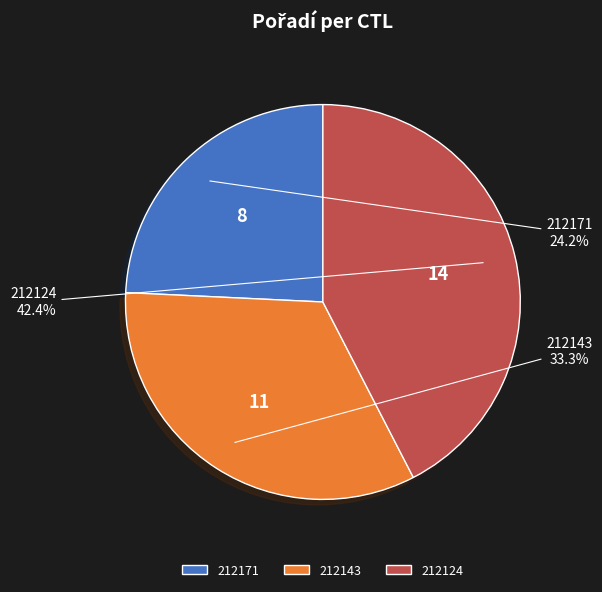

Do 212124 and 212143 together represent more than half of the pie?

Yes